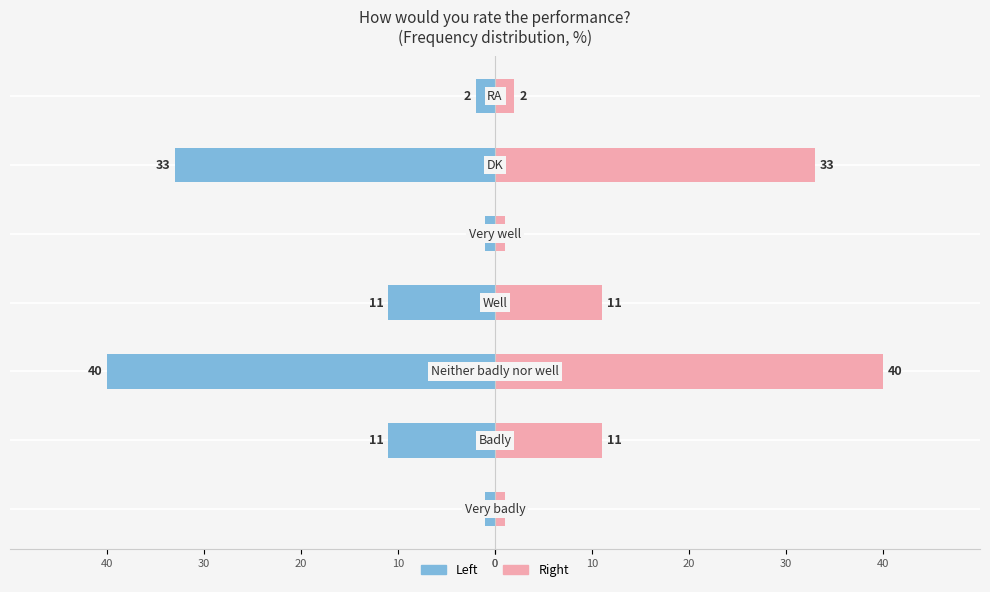

Are the bars grouped side by side (vs. stacked)?

No